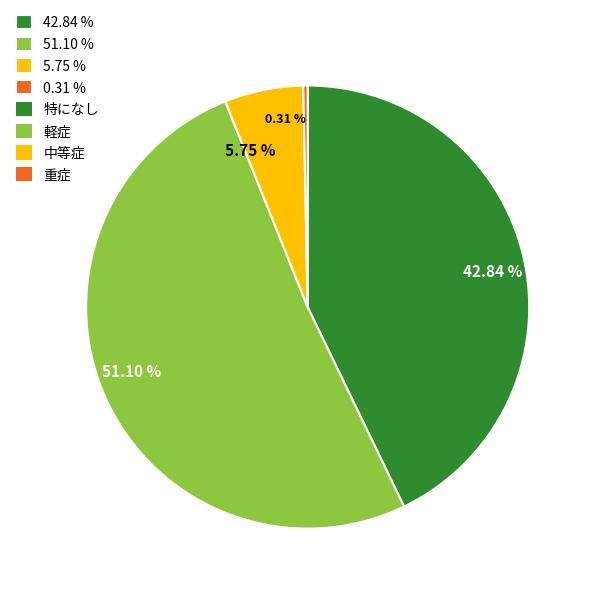

Between 42.84 % and 5.75 %, which is larger?

42.84 %